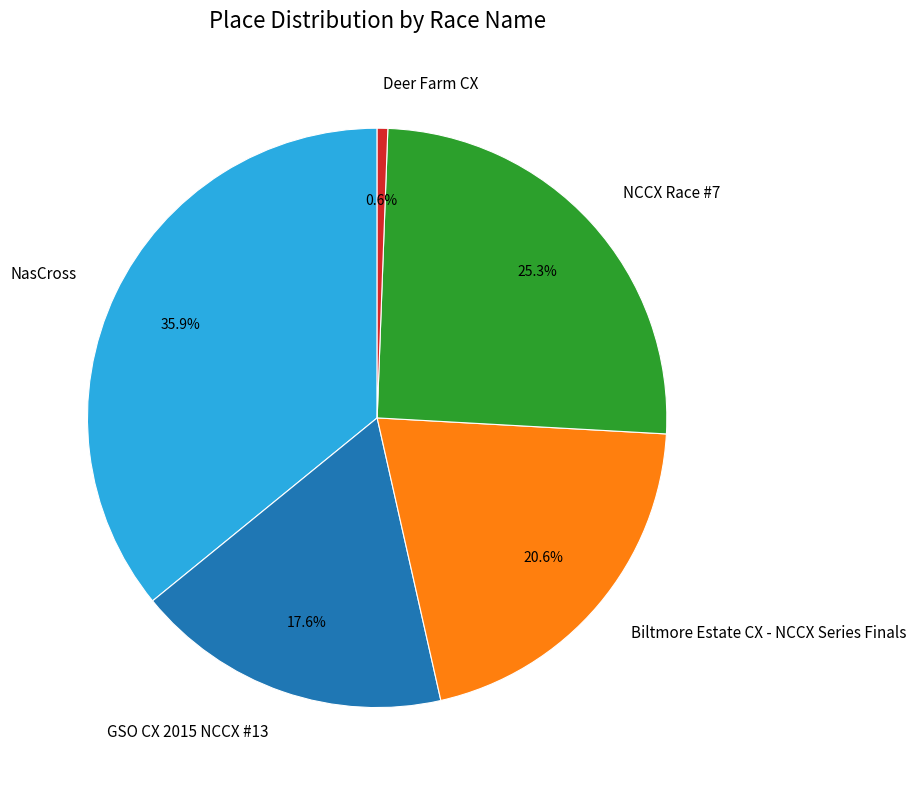

To the nearest percent, what is the difference between the largest and smallest slice percentages?

35%